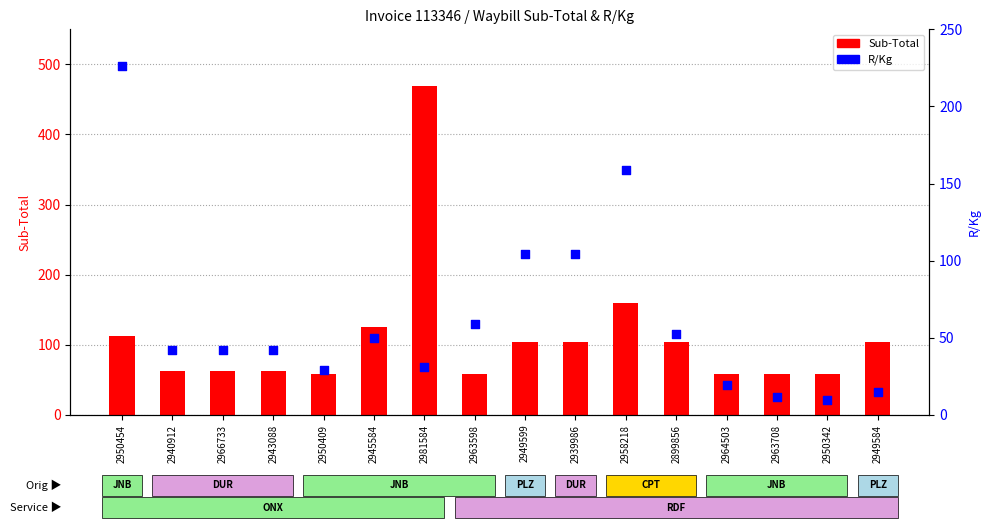

Which series has the widest spread of Y values?

Sub-Total